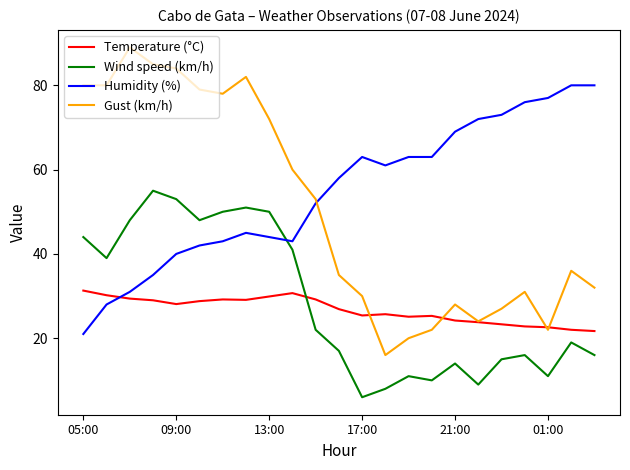

Rank the series by their maximum value, from highest to lowest.

Gust (km/h), Humidity (%), Wind speed (km/h), Temperature (°C)